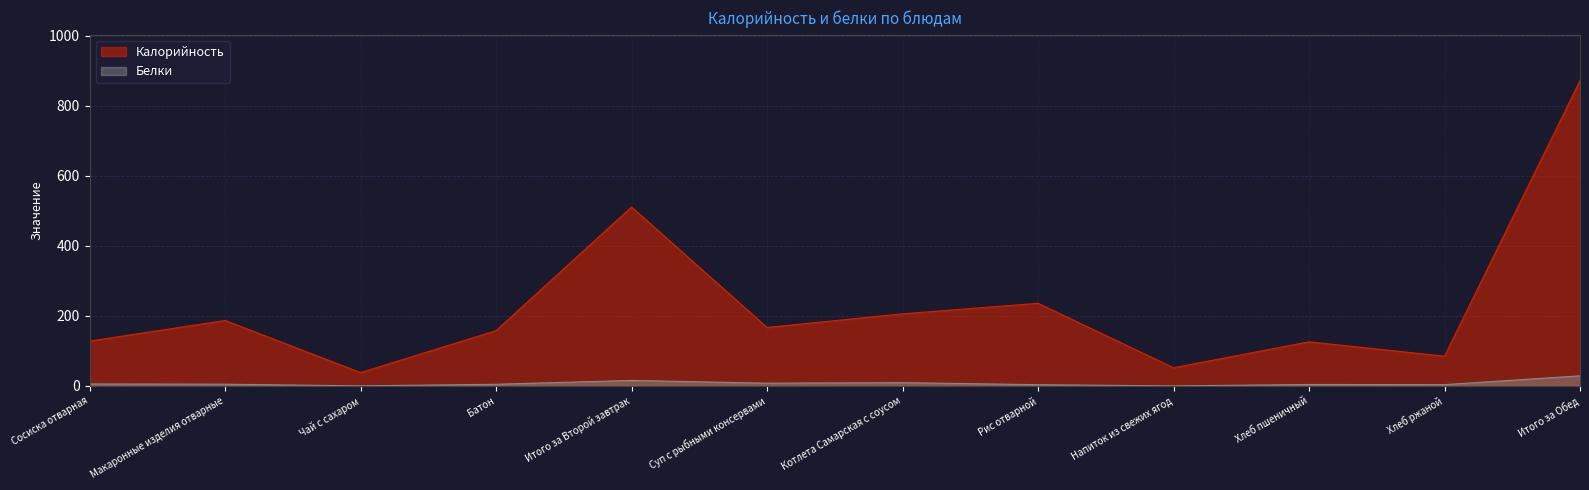

What is the difference between the highest and lowest values at Итого за Обед?

843.1